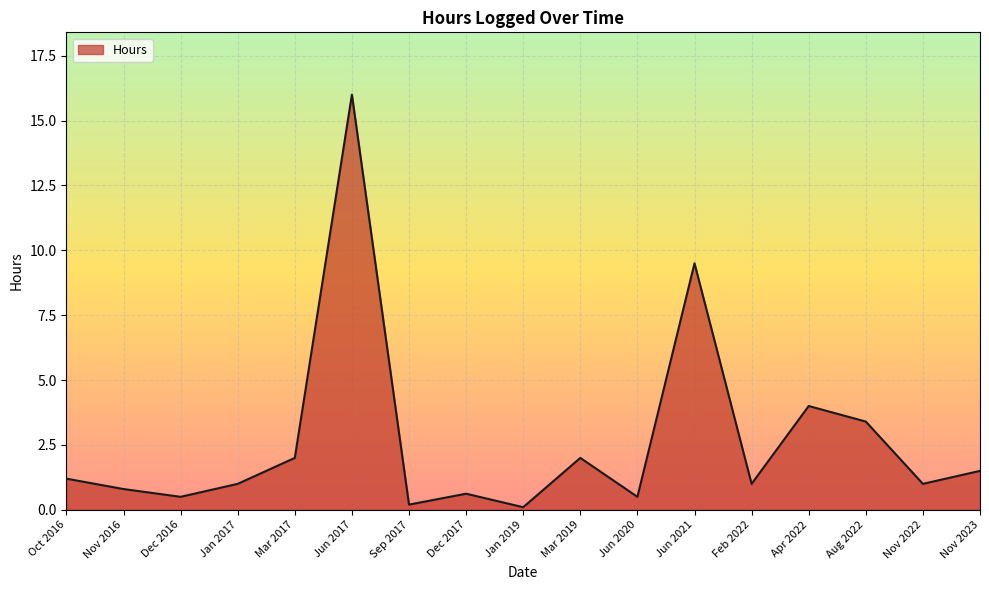

How many lines are shown in the chart?

1